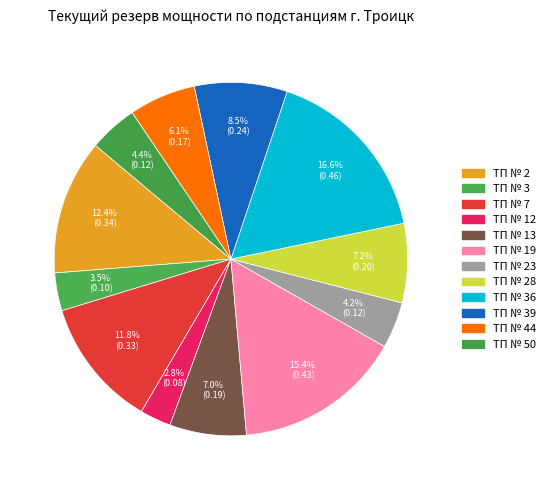

The ТП № 23 slice represents 1% of the pie. True or false?

False